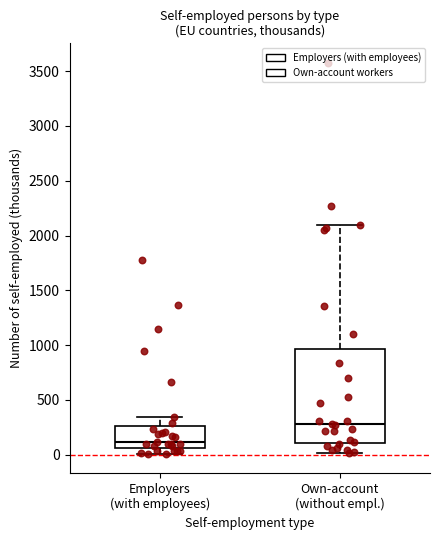

Comparing the boxes themselves (not the whiskers), which one is the tallest?

Own-account (without empl.)